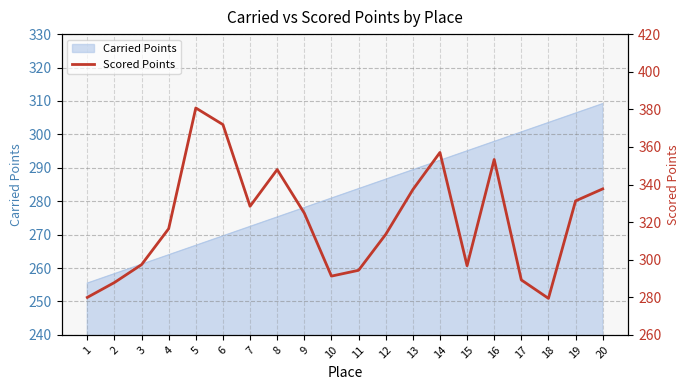

What value does the data have at 5?

380.7